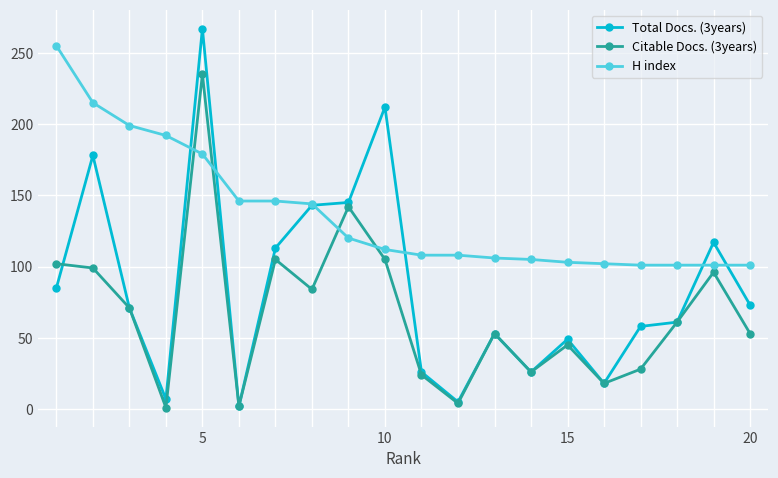

How many lines are shown in the chart?

3